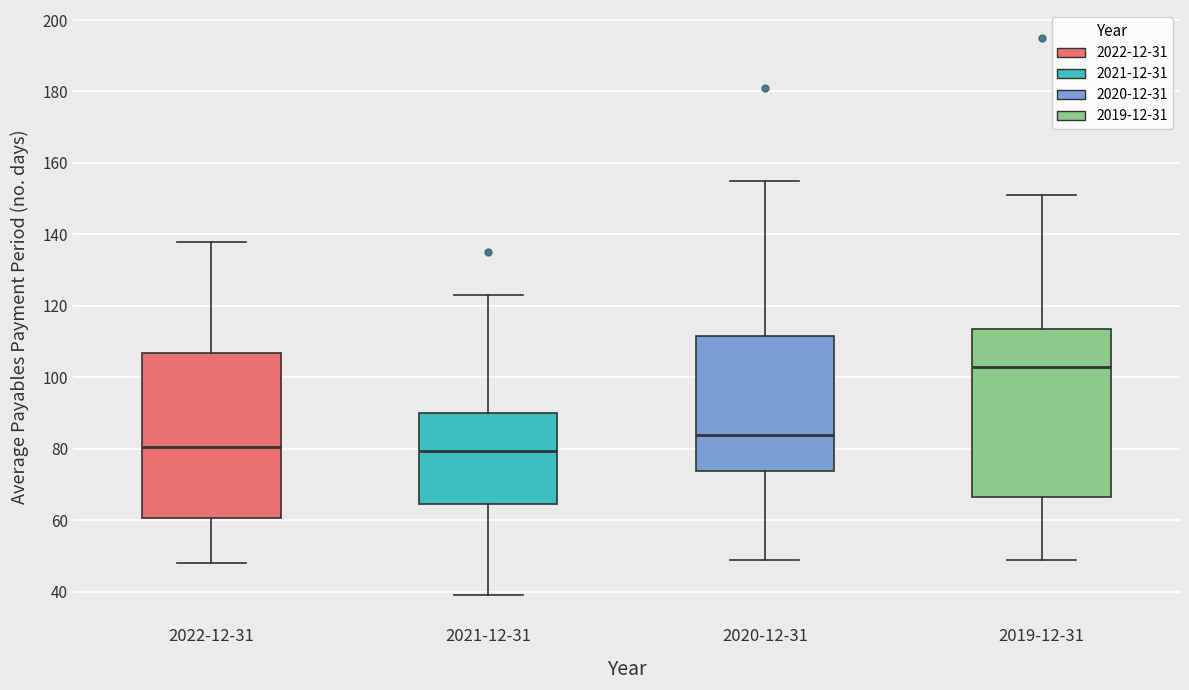

Where does the median line of the box for 2020-12-31 sit on the y-axis? The values are not printed on the chart, so give them approximately, as read against the axis.

84